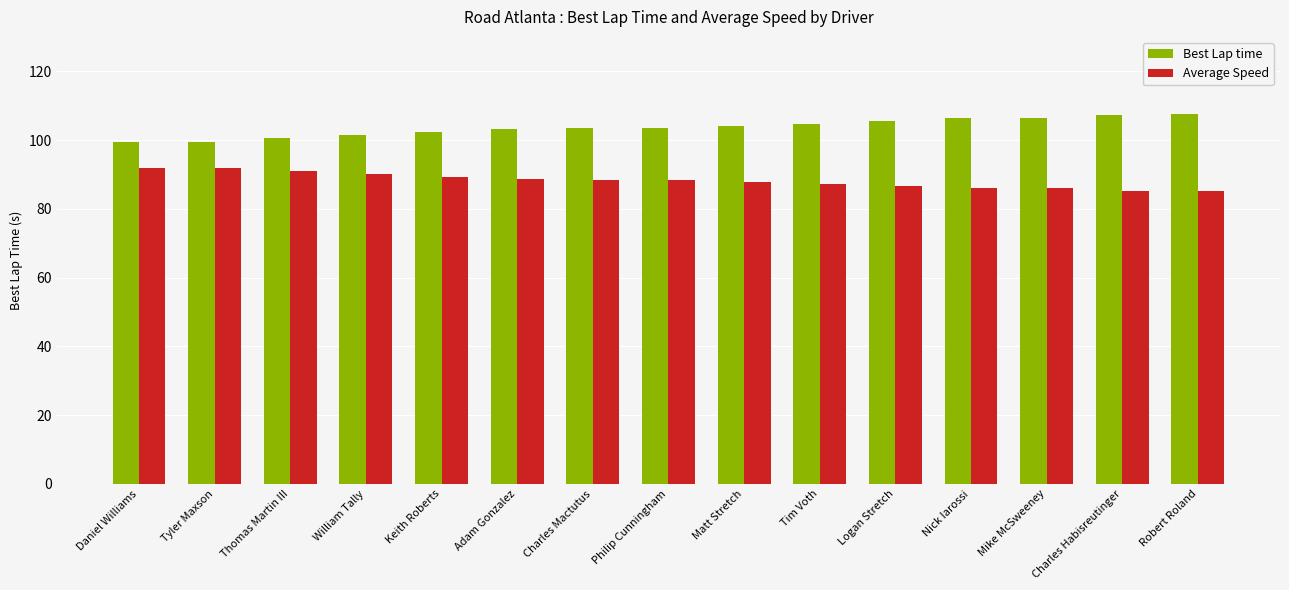

What is the difference between the Best Lap time values at Logan Stretch and Daniel Williams?

6.1